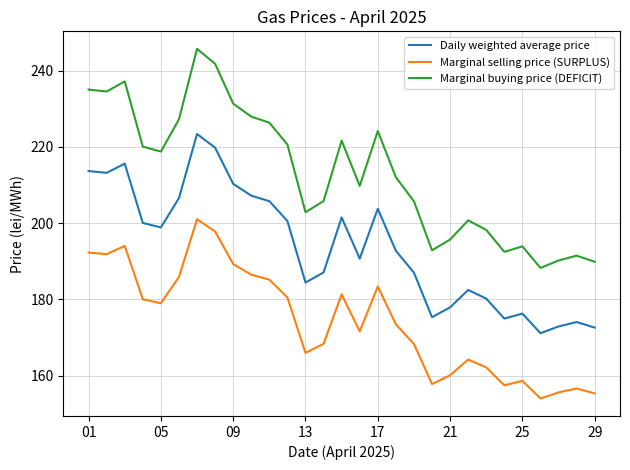

True or false: Marginal buying price (DEFICIT) and Daily weighted average price cross at least once.

False